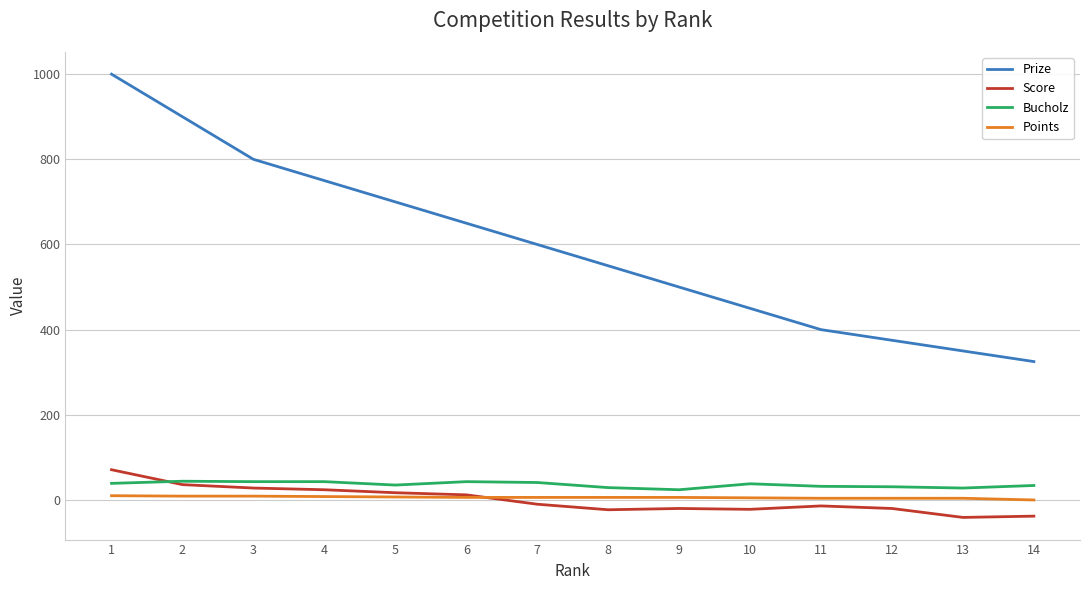

What is the smallest value displayed?

-41